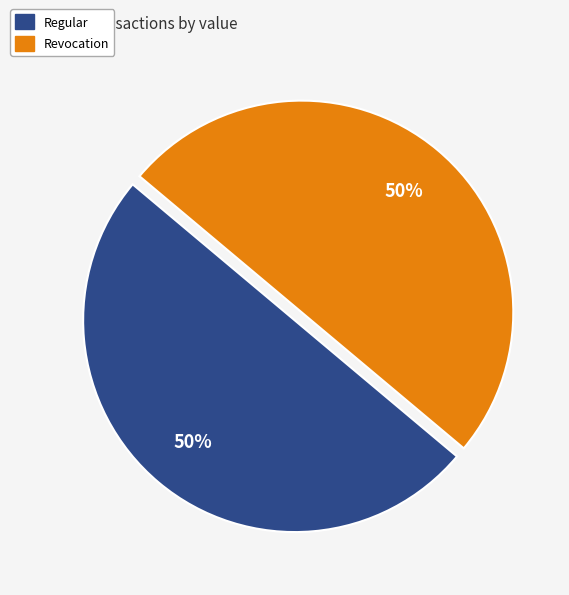

To the nearest percent, what is the average slice percentage?

50%